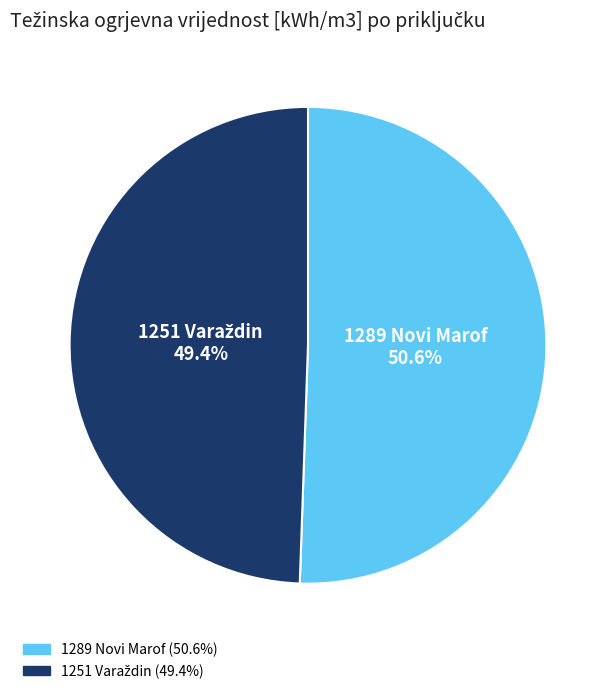

To the nearest percent, what is the difference between the largest and smallest slice percentages?

1%